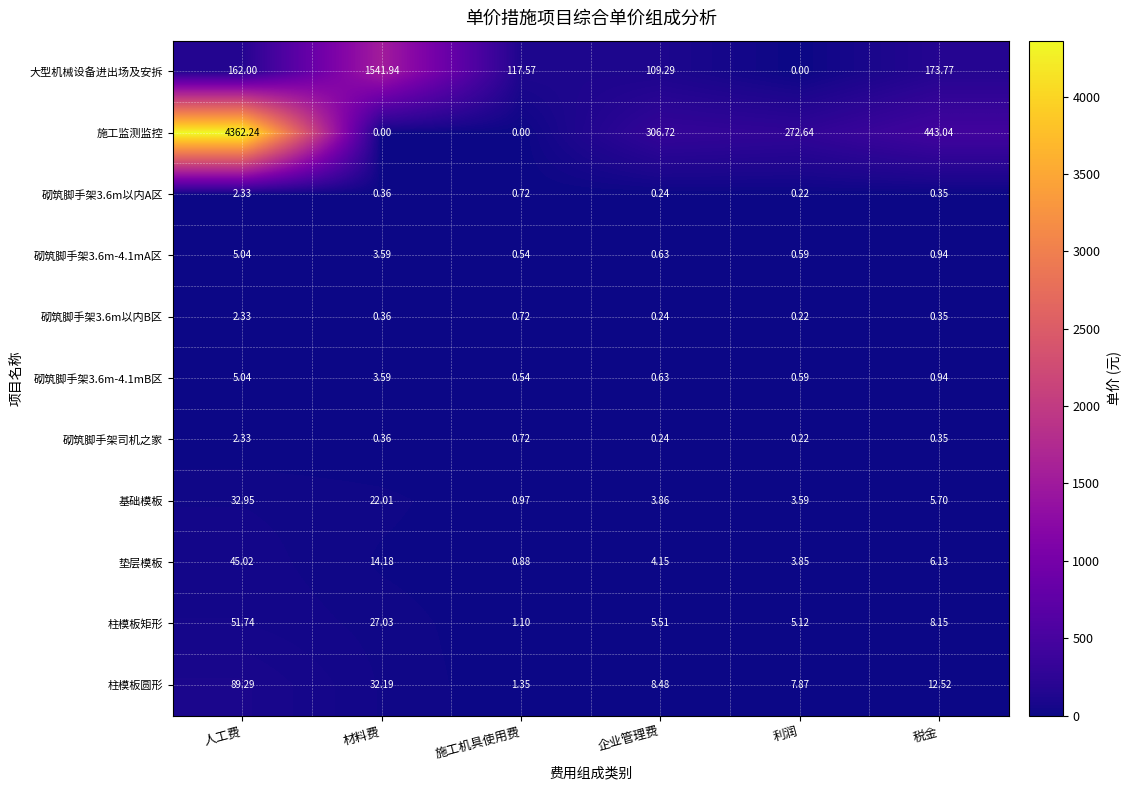

What is the spread (max minus min) of values at 税金?

442.7